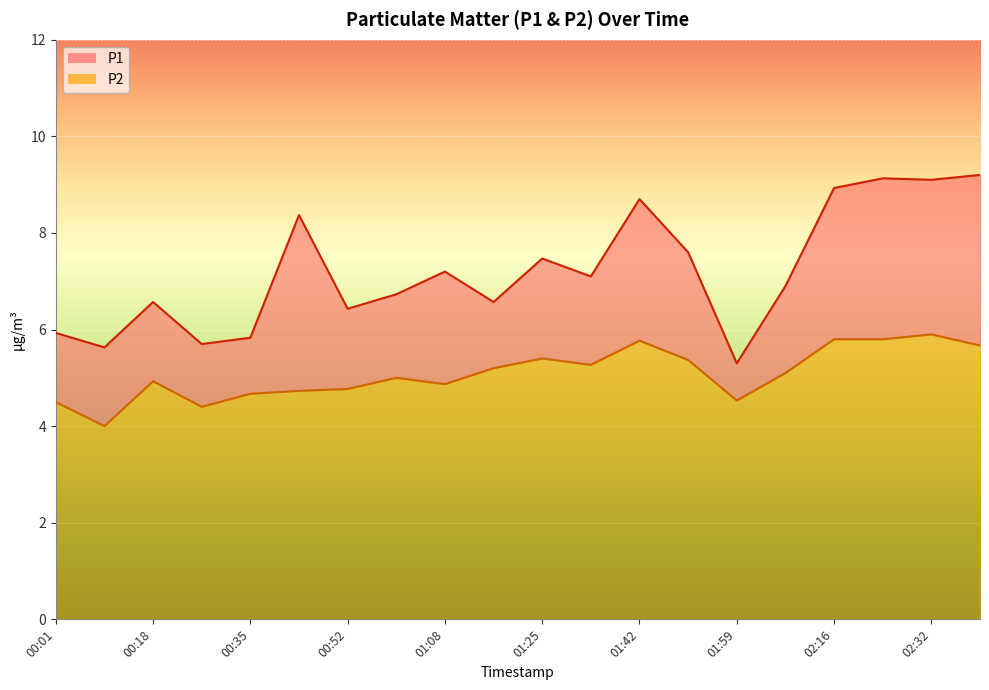

At which category does P1 reach its first local valley?

00:10